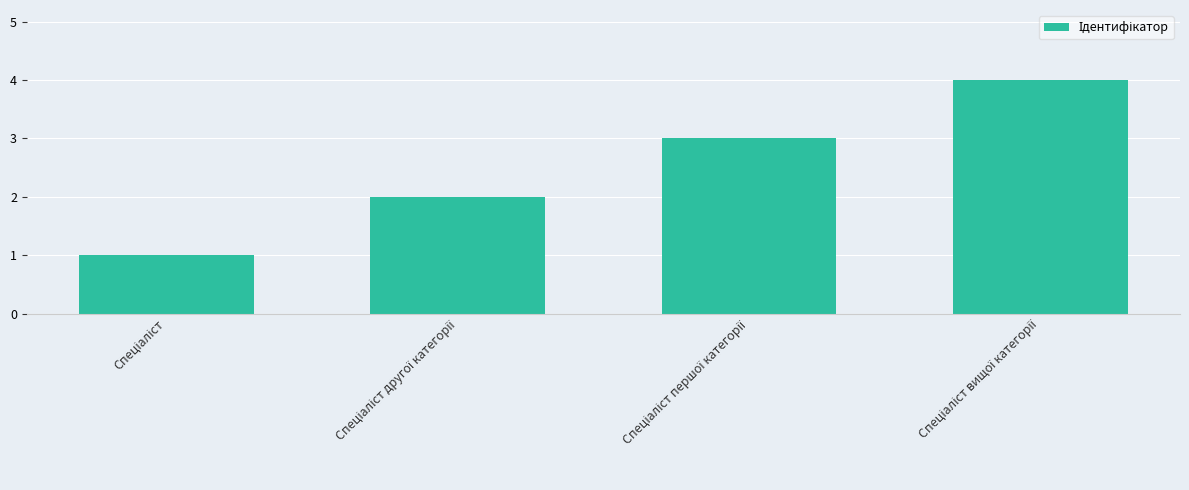

What is the smallest value displayed?

1